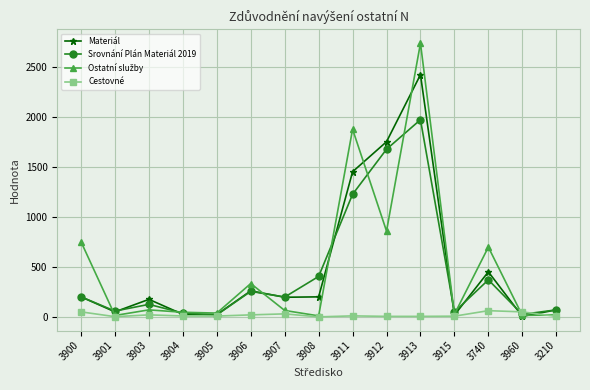

What is the label of the 11th point from the left?

3913